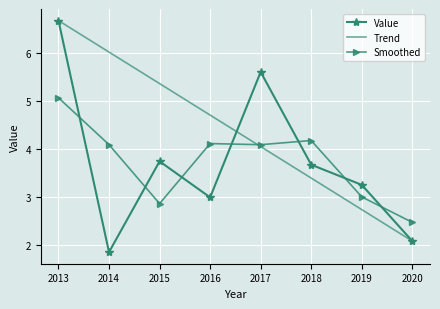

At which label does Value reach its peak?

2013